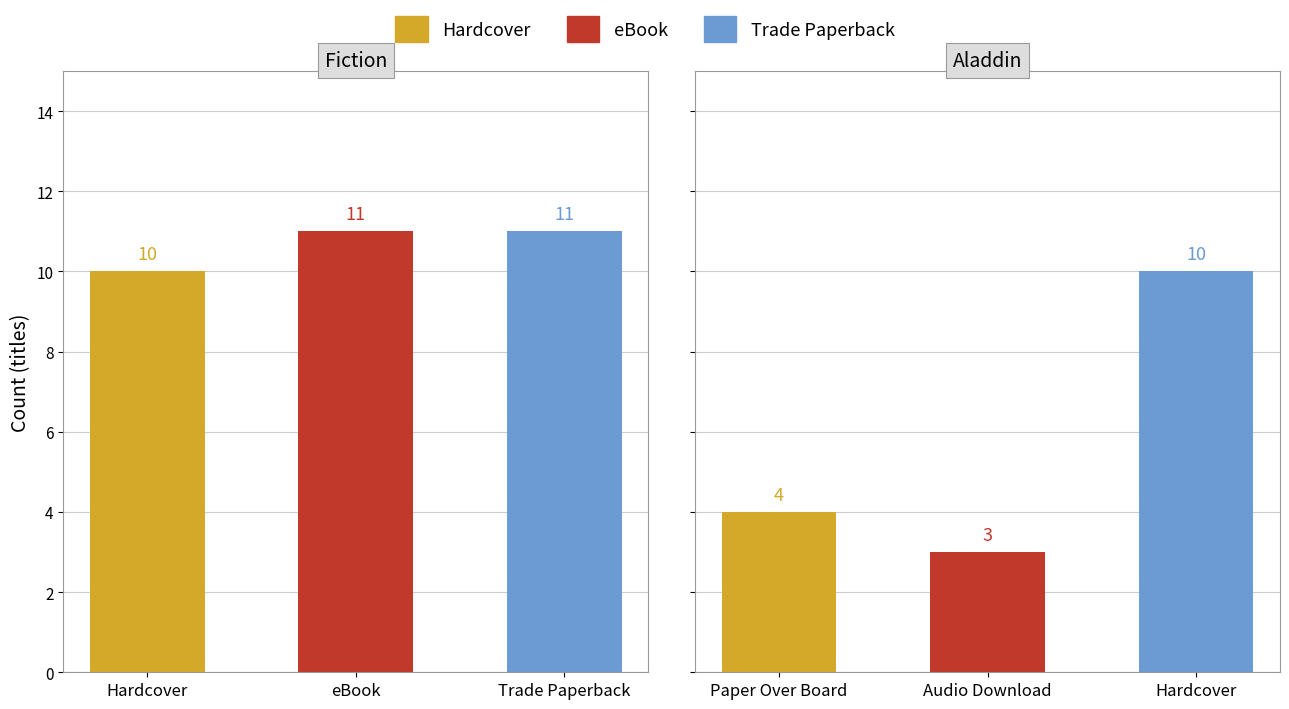

At which category is the sum across all series the highest?

Hardcover